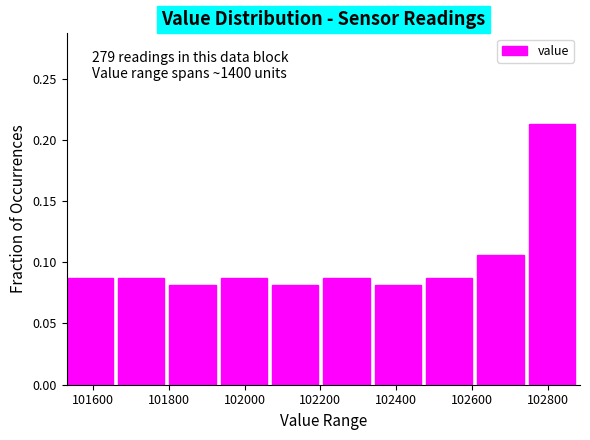

Which range on the x-axis has the tallest bar?

102760 to 102880